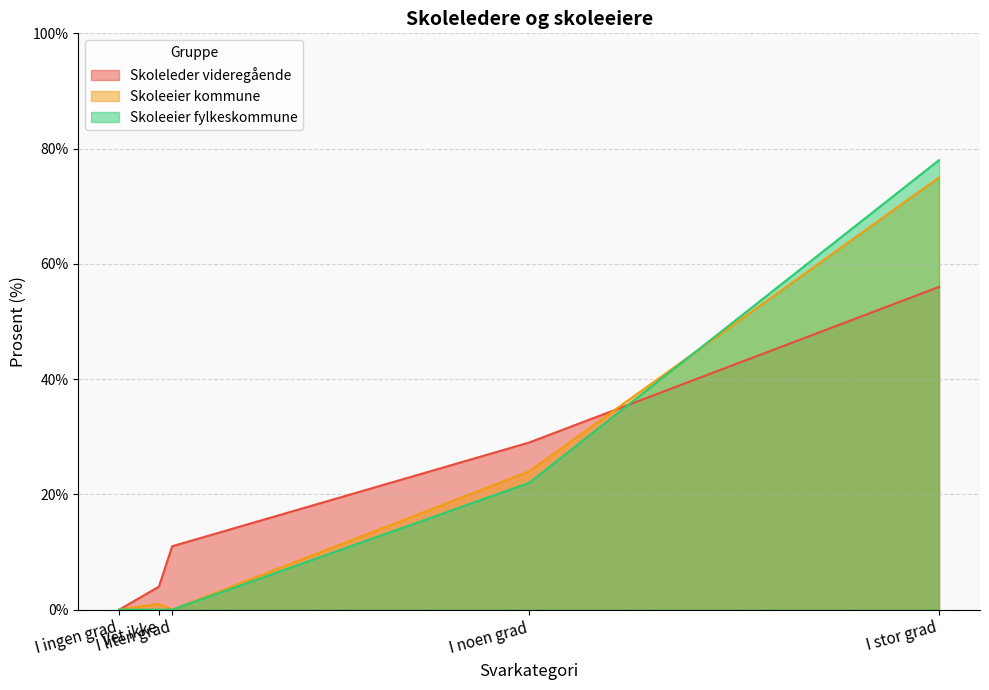

Between I liten grad and I ingen grad, which is larger?

I liten grad